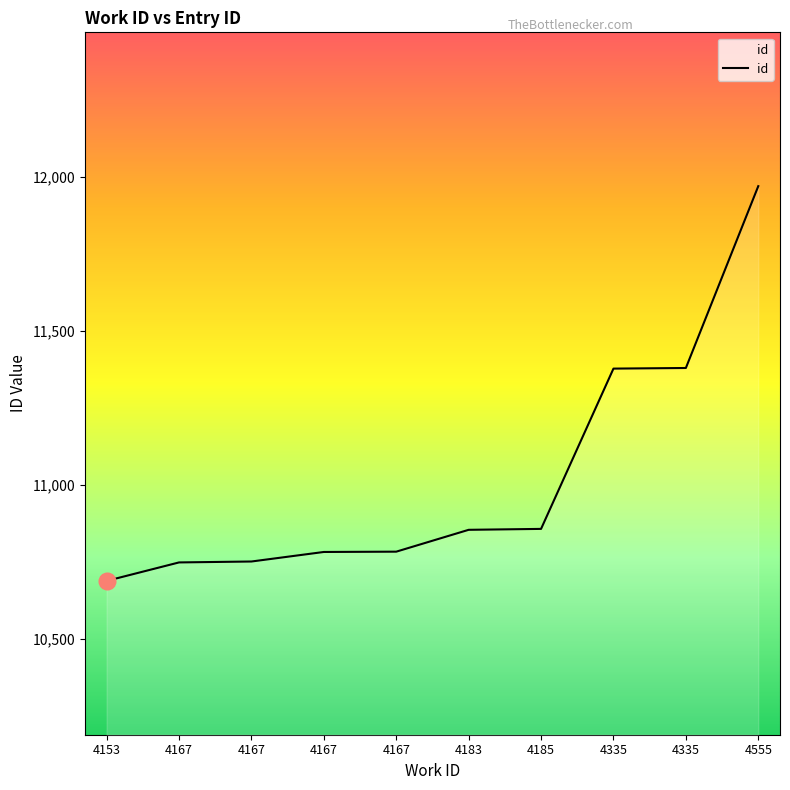

Which has a higher value, 4153 or 4167?

4167